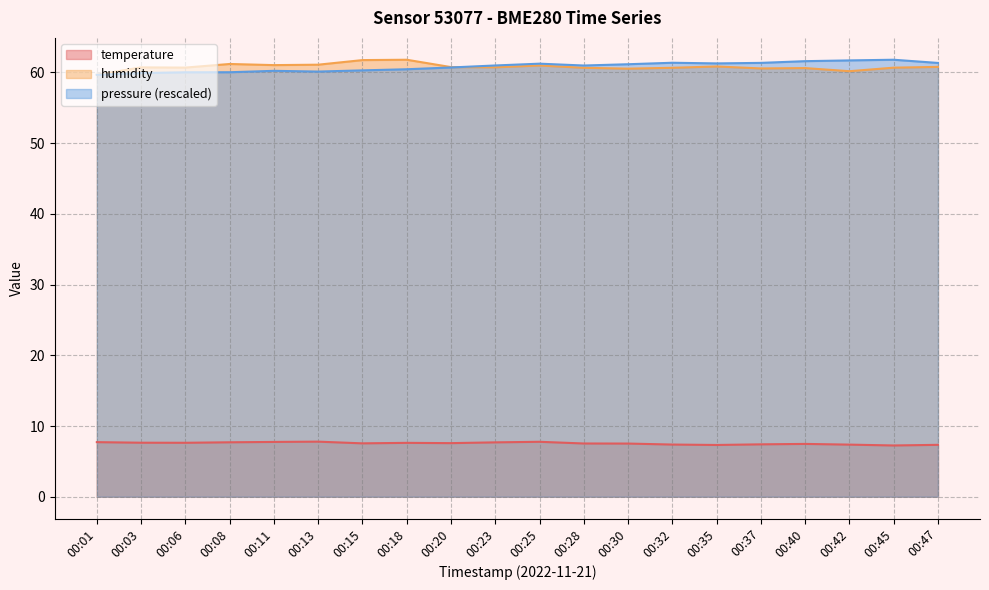

At 00:03, list the series in order from largest to smallest.

humidity, pressure (rescaled), temperature